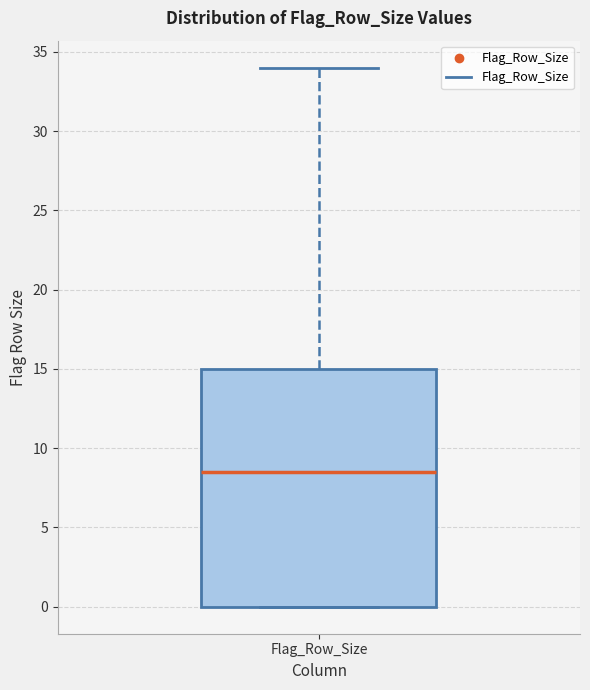

Transcribe this box plot: give where the median line is, the range the box spans, and where the two whiskers end, as read against the y-axis. The values are not printed on the chart, so give them approximately, as read against the axis.

median 8.5, box 0.0 to 15.0, whiskers 0.0 to 34.0